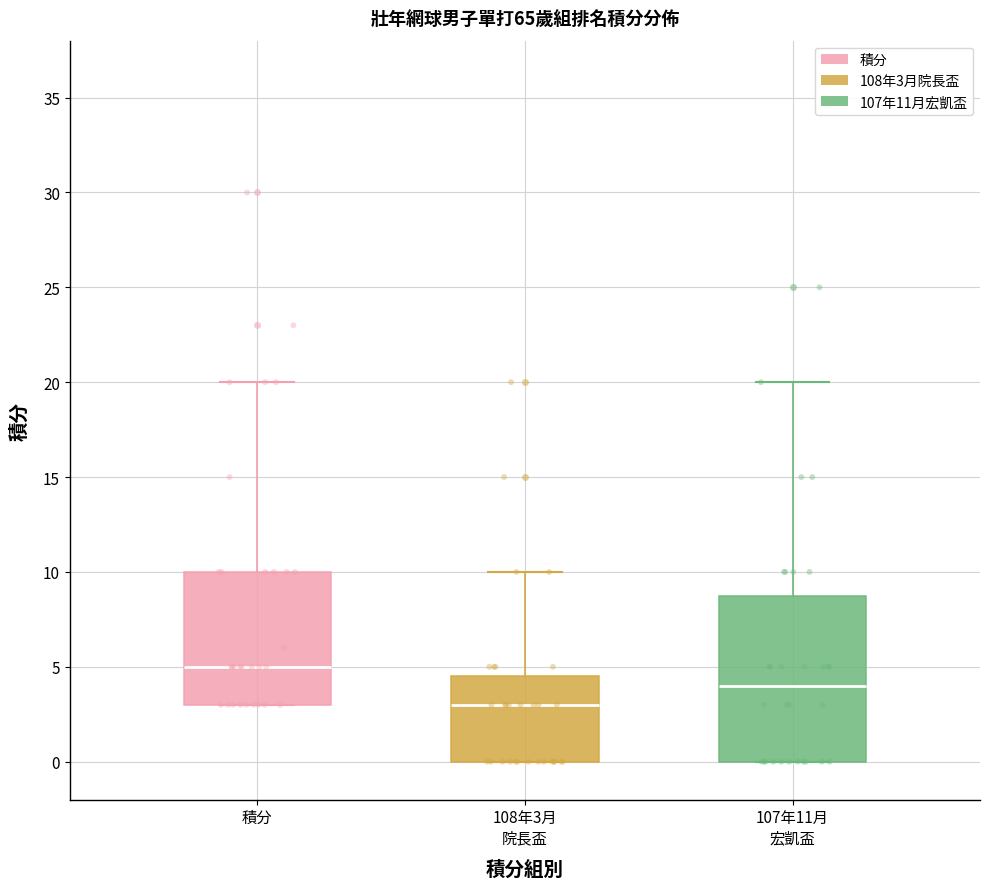

Reading left to right, transcribe this box plot: for each box, give where its median line is, the range the box spans, and where its two whiskers end, as read against the y-axis. The values are not printed on the chart, so give them approximately, as read against the axis.

積分: median 5.0, box 3.0 to 10.0, whiskers 3.0 to 20.0
108年3月 院長盃: median 3.0, box 0.0 to 4.5, whiskers 0.0 to 10.0
107年11月 宏凱盃: median 4.0, box 0.0 to 9.0, whiskers 0.0 to 20.0